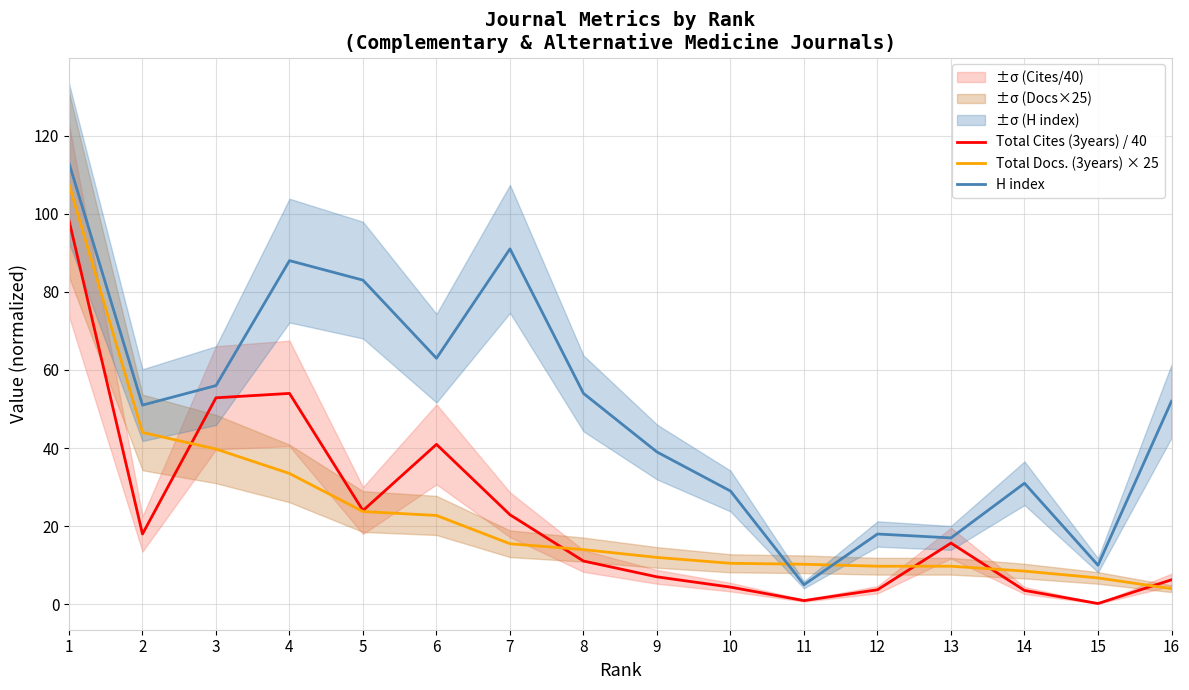

Does the chart have visible grid lines?

Yes